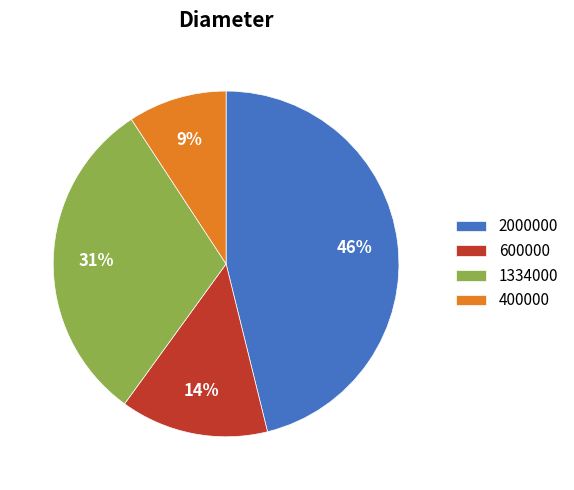

How many segments does this pie chart have?

4